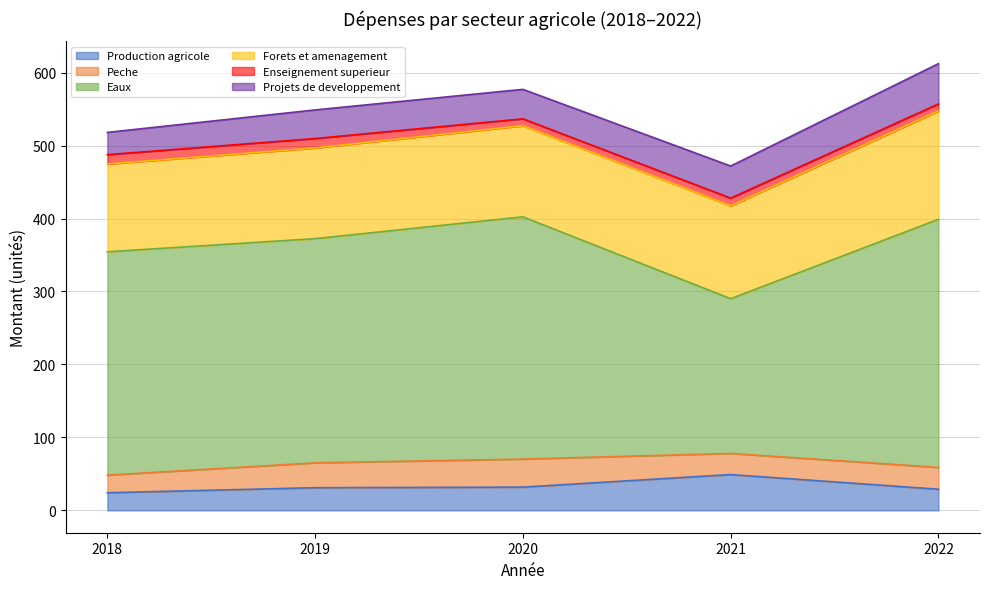

Rank the series at 2022 from highest to lowest value.

Eaux, Forets_et_amenagement, Projets_de_developpement, Peche, Production_agricole, Enseignement_superieur